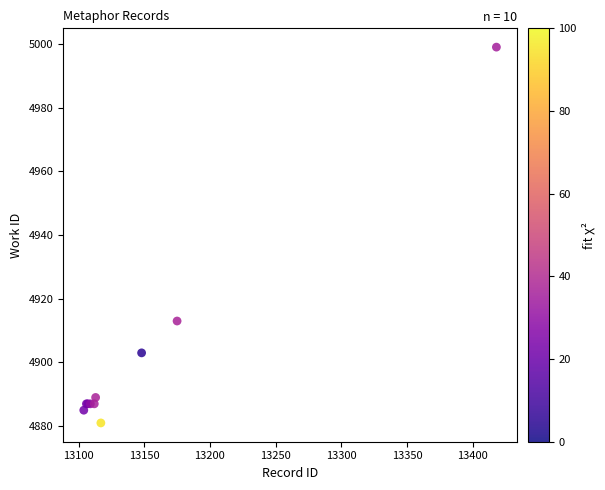

What Y value in the scatter plot is closest to 4940?

4913